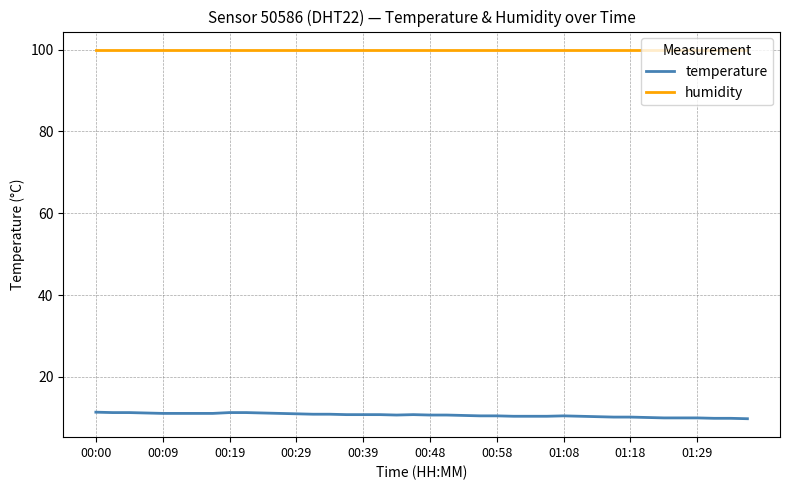

Rank the series by their average value, from lowest to highest.

temperature, humidity